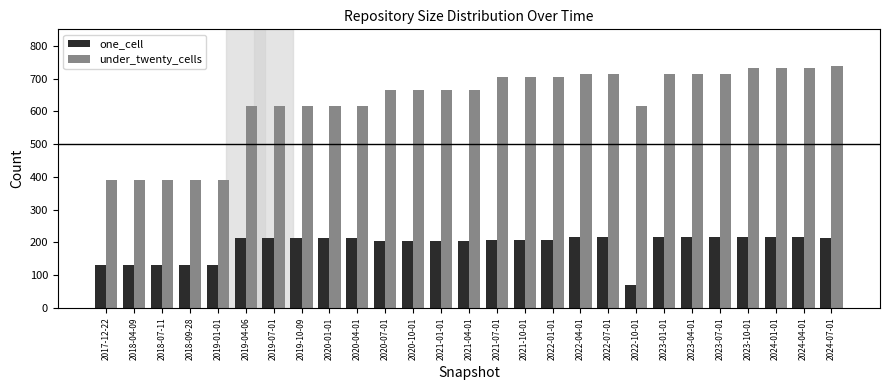

The value of under_twenty_cells at 2020-04-01 is 1083. True or false?

False